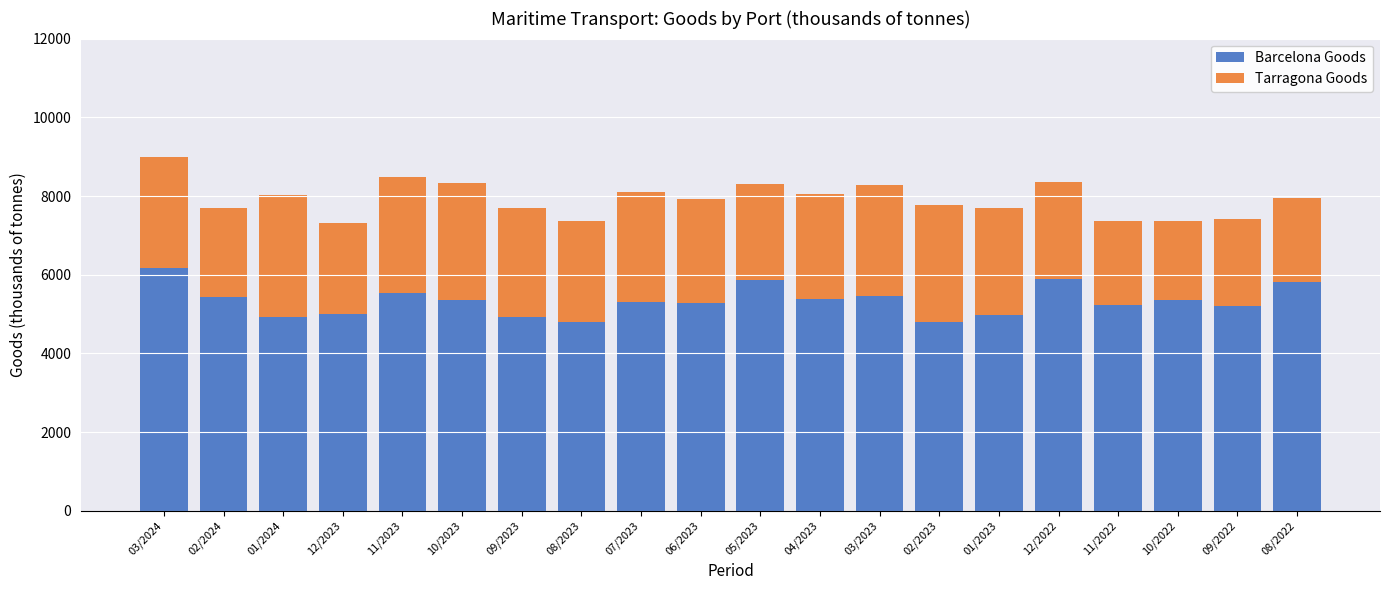

Does the chart contain stacked bars?

Yes